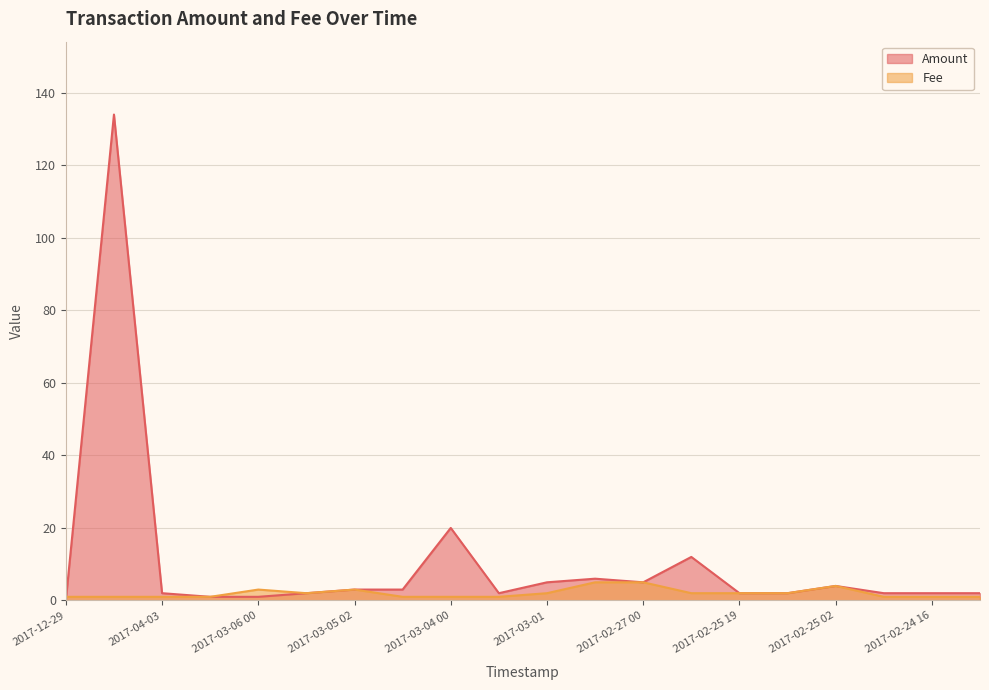

True or false: Amount has more than 2 points higher than both neighbors.

True